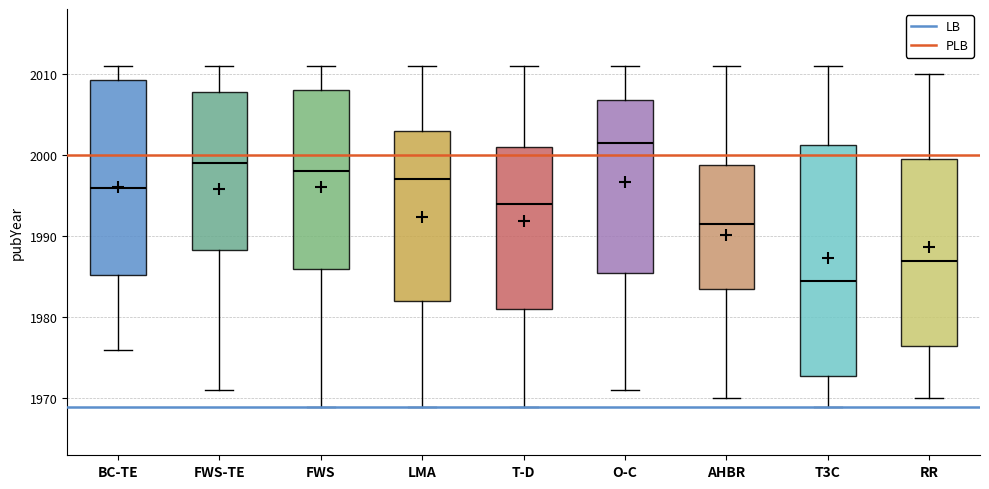

Reading left to right, transcribe this box plot: for each box, give where its median line is, the range the box spans, and where its two whiskers end, as read against the y-axis. The values are not printed on the chart, so give them approximately, as read against the axis.

BC-TE: median 1996, box 1985 to 2009, whiskers 1976 to 2011
FWS-TE: median 1999, box 1988 to 2008, whiskers 1971 to 2011
FWS: median 1998, box 1986 to 2008, whiskers 1969 to 2011
LMA: median 1997, box 1982 to 2003, whiskers 1969 to 2011
T-D: median 1994, box 1981 to 2001, whiskers 1969 to 2011
O-C: median 2002, box 1986 to 2007, whiskers 1971 to 2011
AHBR: median 1992, box 1984 to 1999, whiskers 1970 to 2011
T3C: median 1985, box 1973 to 2001, whiskers 1969 to 2011
RR: median 1987, box 1977 to 2000, whiskers 1970 to 2010